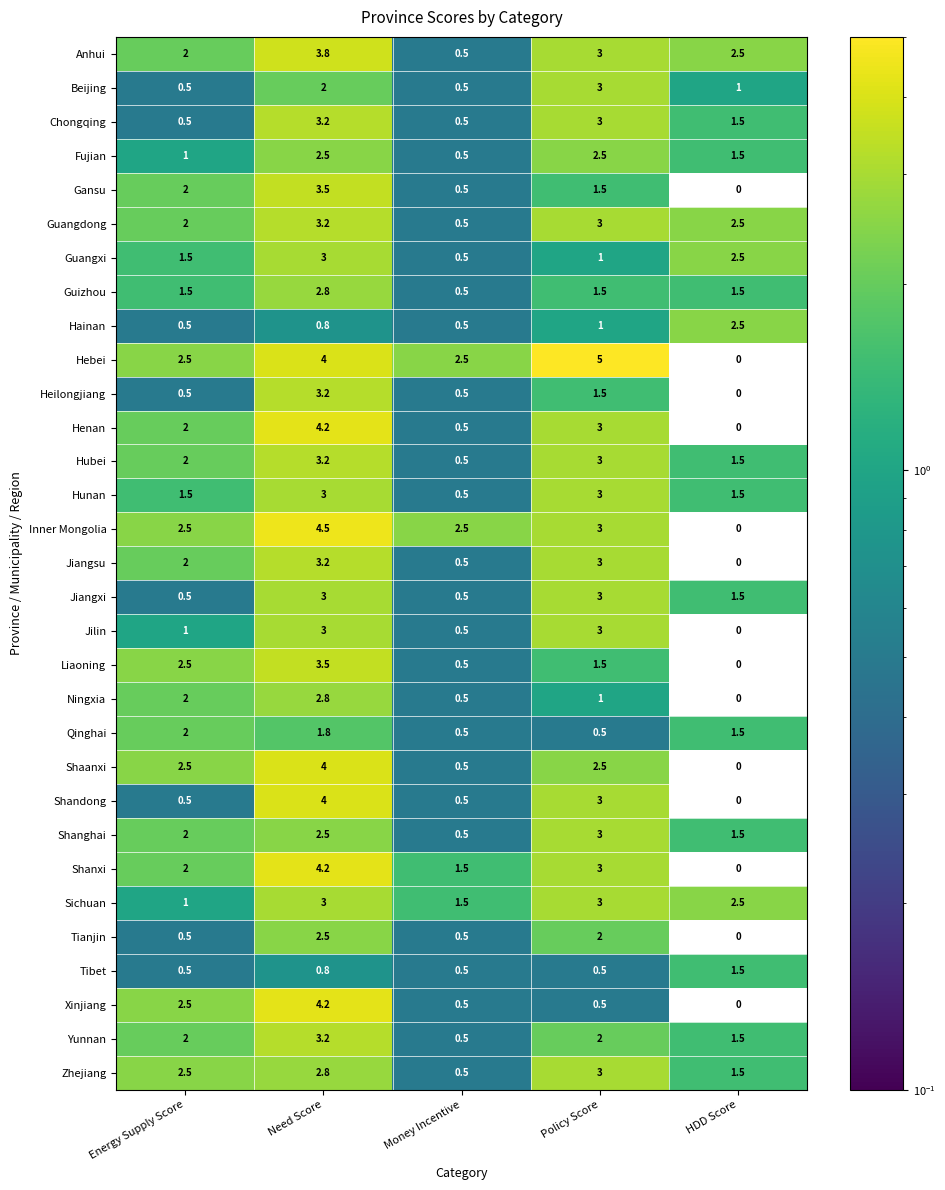

What is the average value of the Yunnan series?

1.8